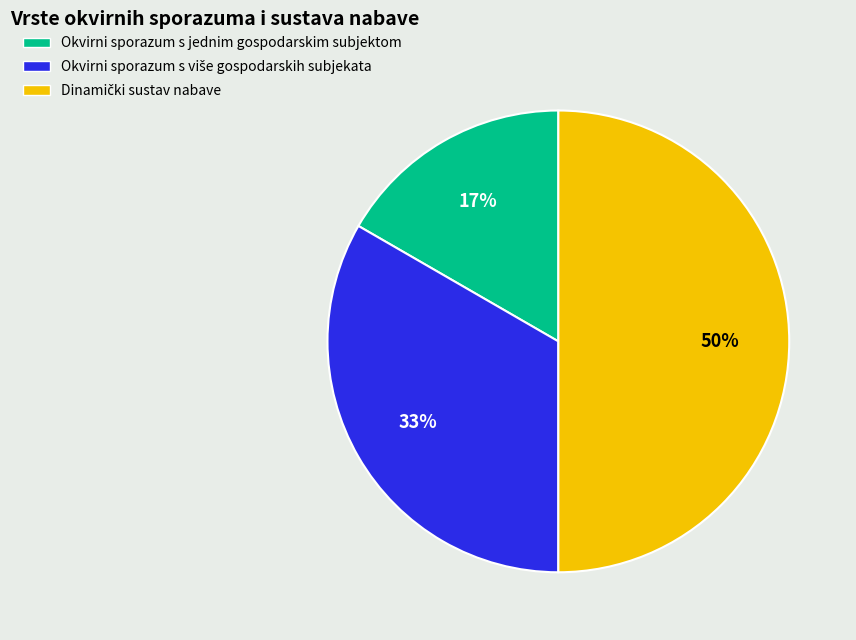

To the nearest percent, what percentage of the pie is Okvirni sporazum s jednim gospodarskim subjektom?

17%